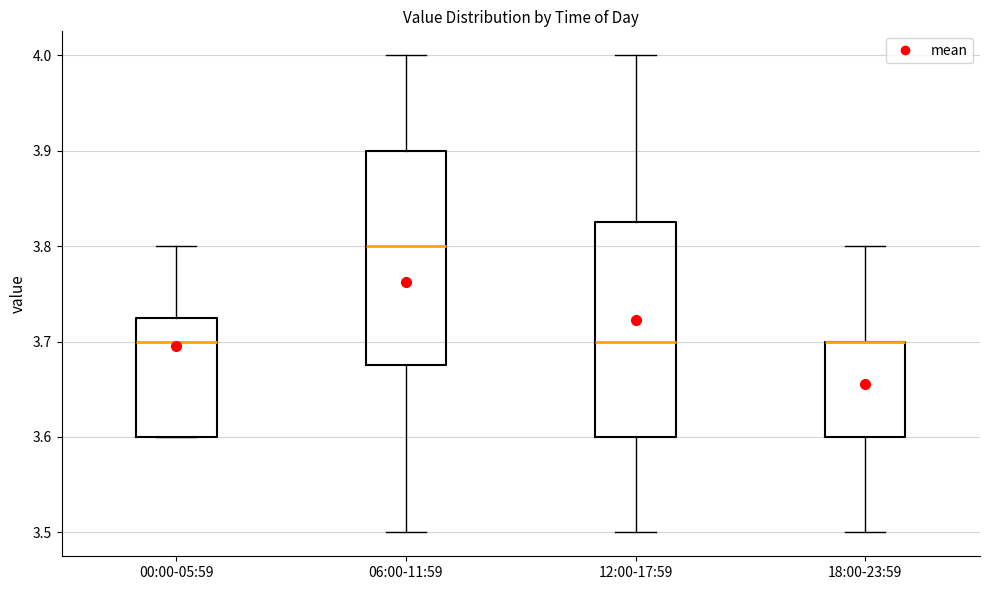

Where does the upper whisker of the box for 12:00-17:59 end on the y-axis? The values are not printed on the chart, so give them approximately, as read against the axis.

4.00